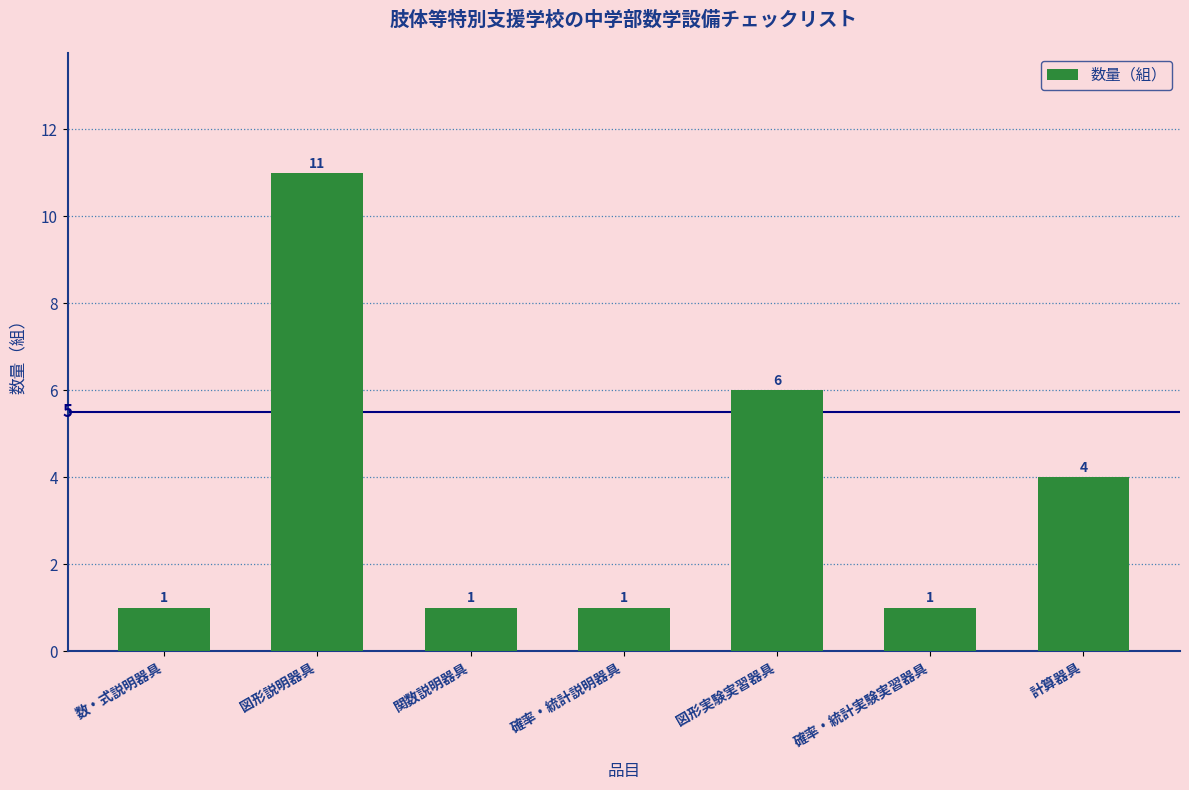

Reading left to right, what are all the values shown in this chart?

1	11	1	1	6	1	4